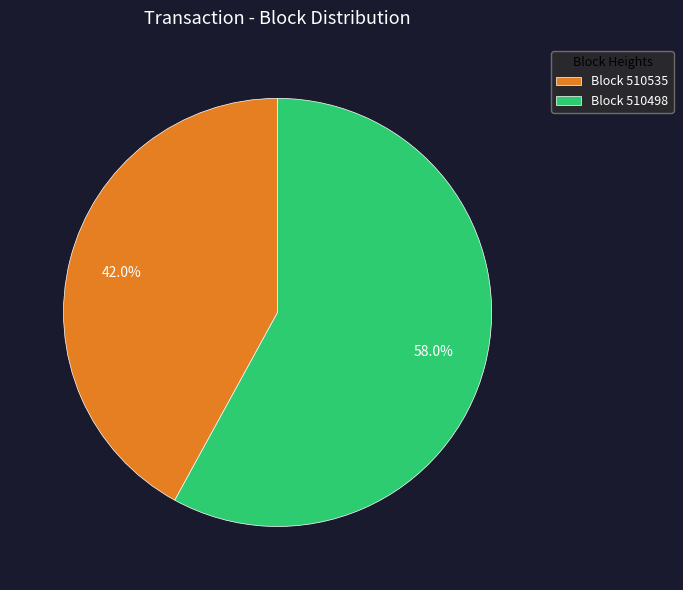

Is there any slice that represents more than half of the pie?

Yes